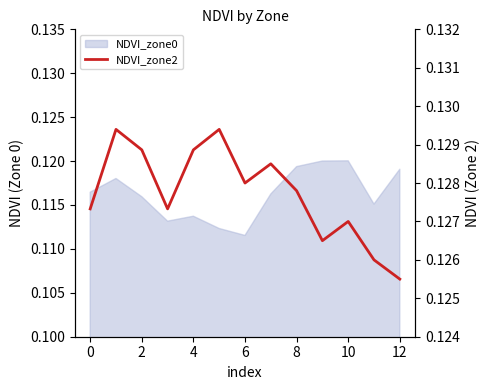

The value at 2 is 0.1. True or false?

False